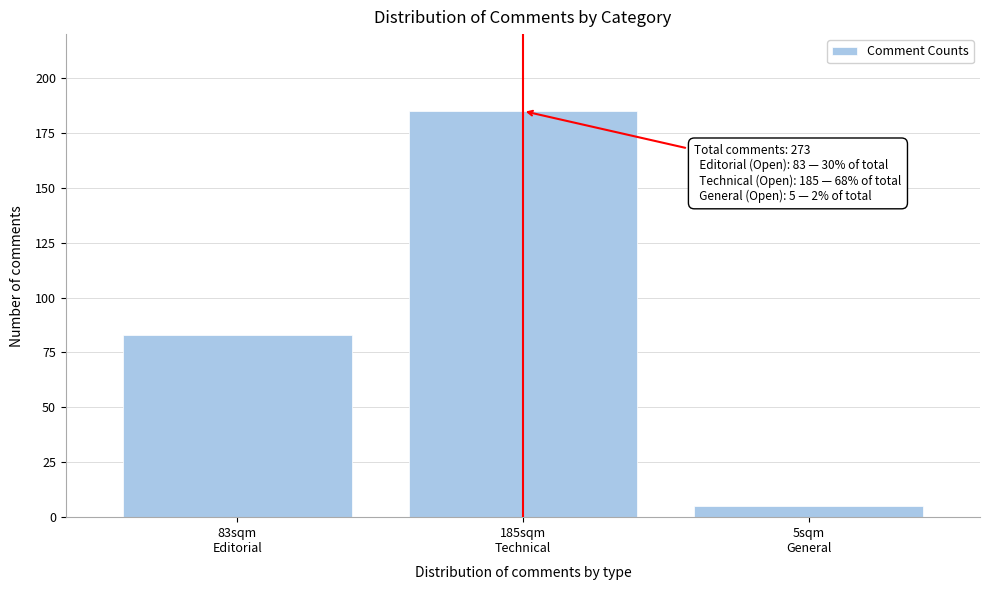

Reading left to right, transcribe all the data shown in this chart.

83	185	5